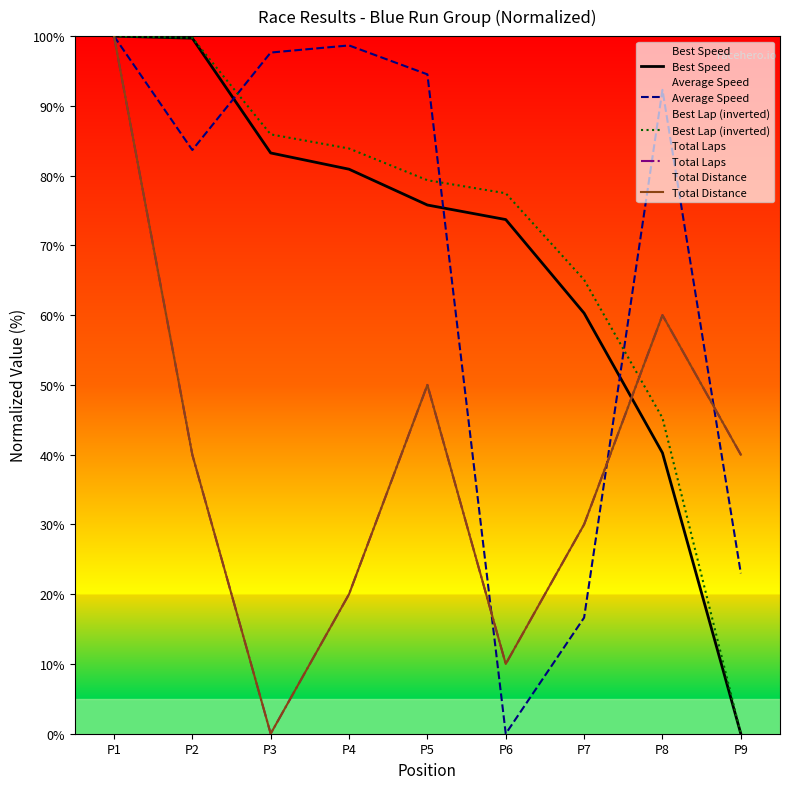

Which series has the largest range (max minus min)?

Best Speed